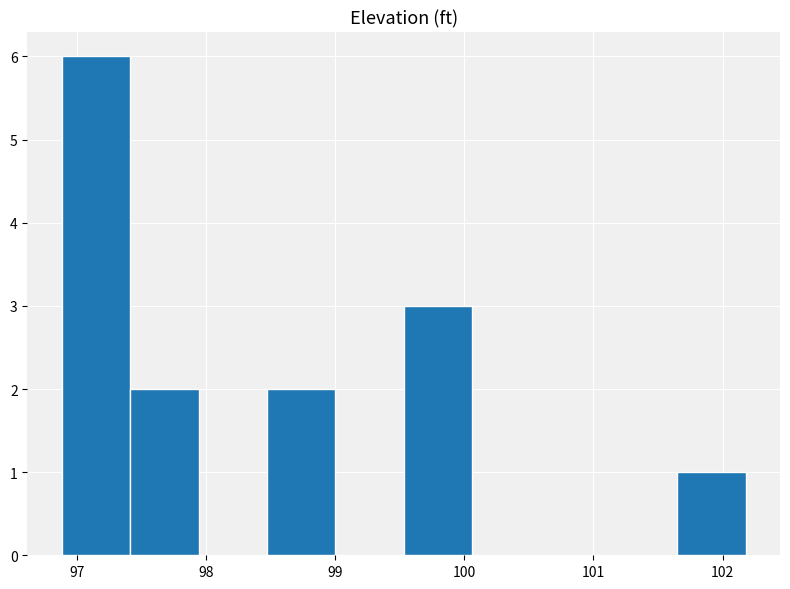

Which range on the x-axis has the tallest bar?

96.88 to 97.41